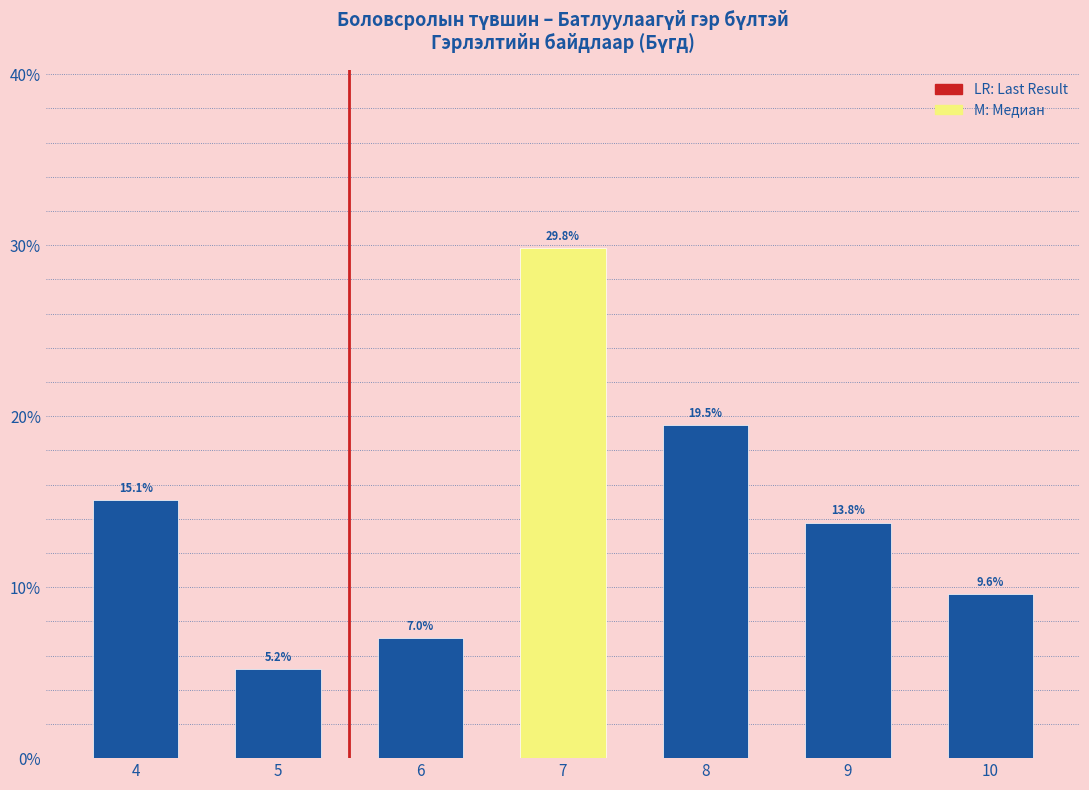

Reading left to right, list all the values displayed in this chart.

15.1	5.2	7.0	29.8	19.5	13.8	9.6